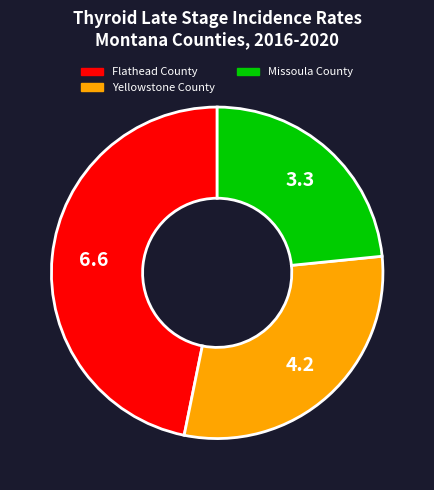

Rank the categories by value from highest to lowest.

Flathead County, Yellowstone County, Missoula County